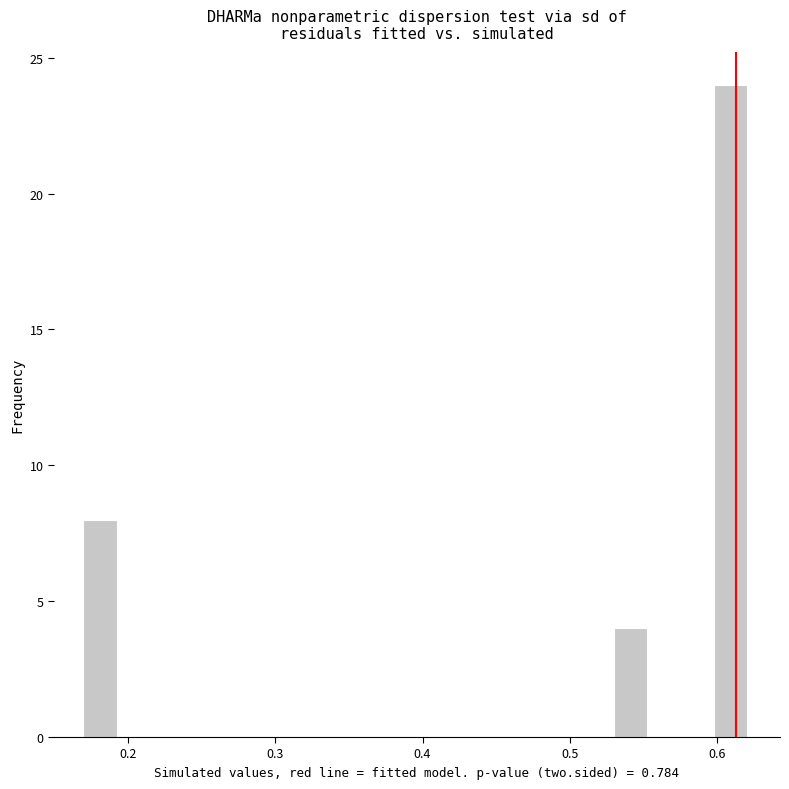

Around what value on the x-axis is the tallest bar? Give the approximate position of its centre, as read against the axis.

0.61